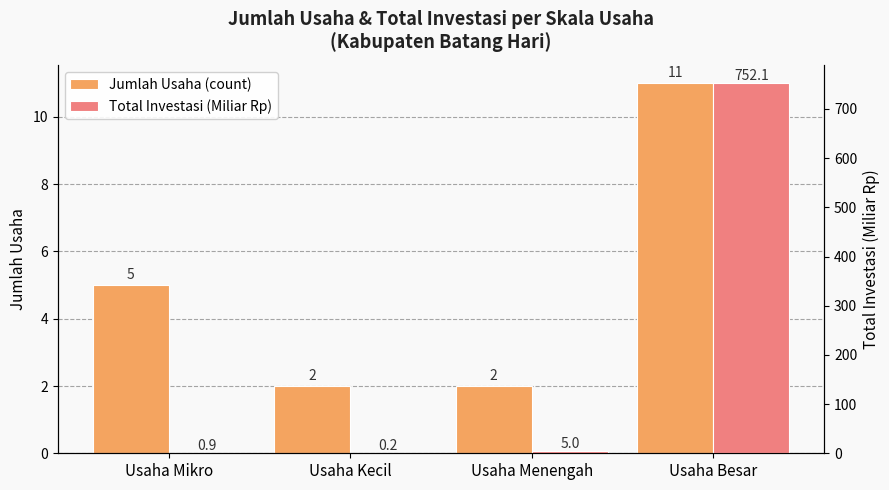

What is the difference between the maximum and second lowest values in the Total Investasi (Miliar Rp) series?

751.3